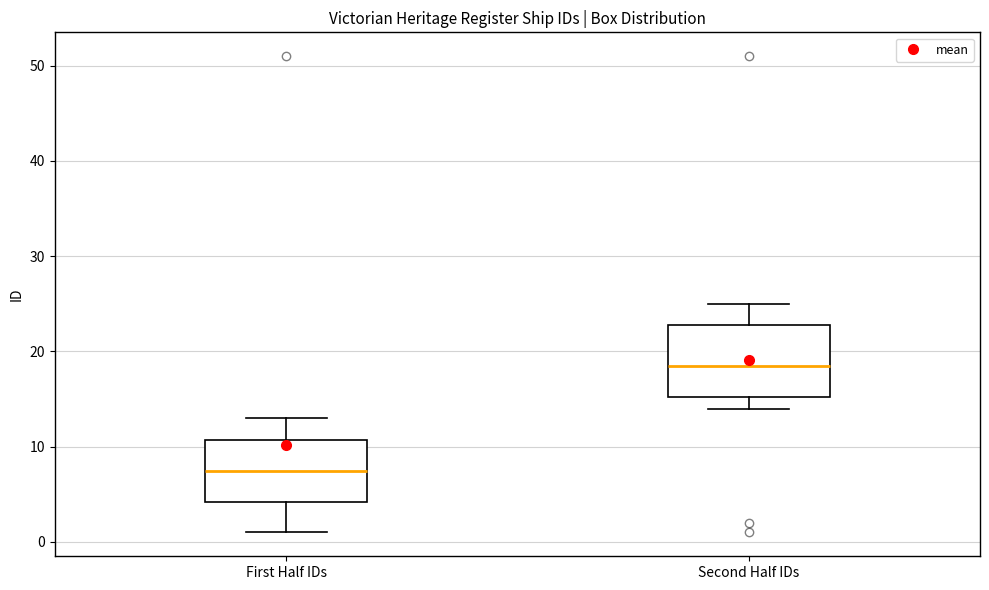

Reading left to right, read every box against the y-axis: the position of its median line, the range the box covers, and the ends of its whiskers. The values are not printed on the chart, so give them approximately, as read against the axis.

First Half IDs: median 8, box 4 to 11, whiskers 1 to 13
Second Half IDs: median 19, box 15 to 23, whiskers 14 to 25